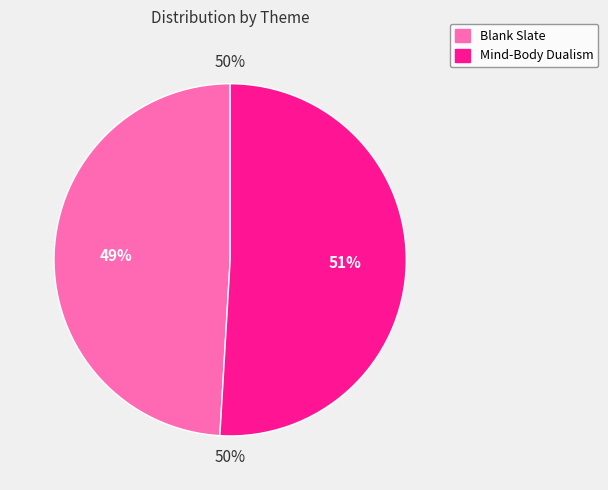

Which category has the biggest portion of the pie?

Mind-Body Dualism